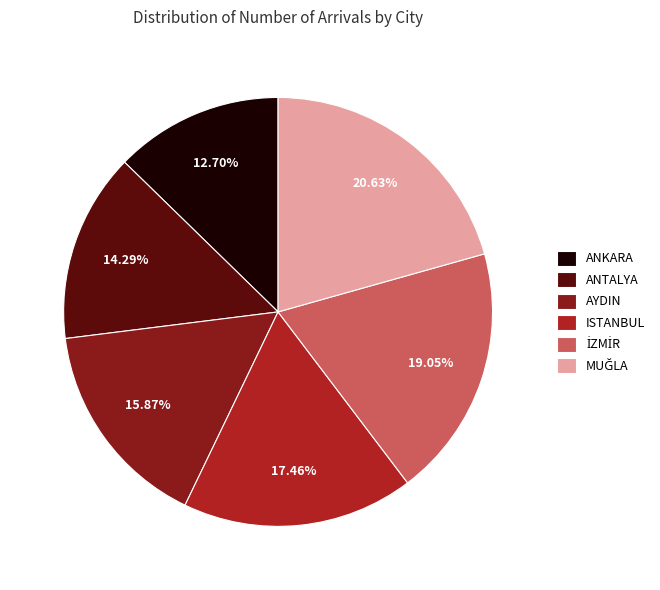

What percentage is the AYDIN slice, to the nearest percent?

16%